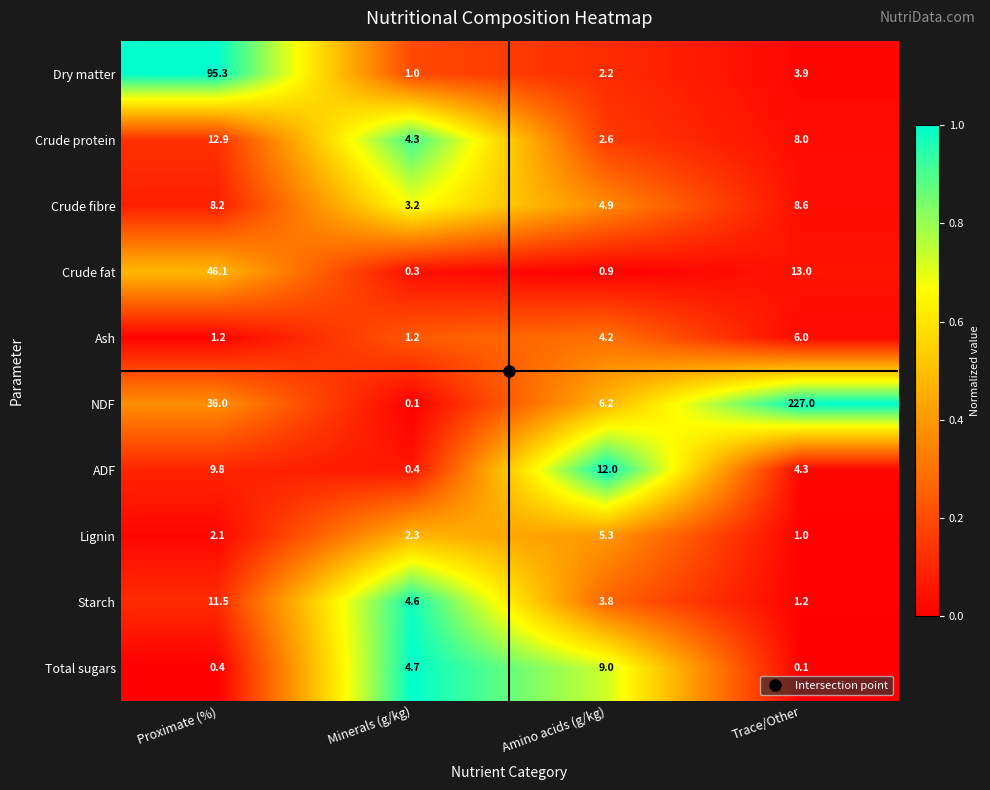

At which category is the sum across all series the highest?

Trace/Other